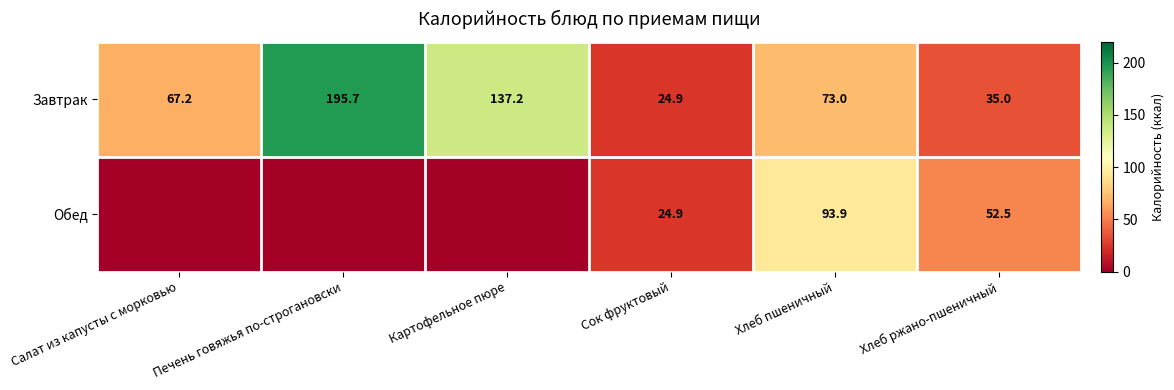

At which label does Завтрак first exceed 73?

Печень говяжья по-строгановски